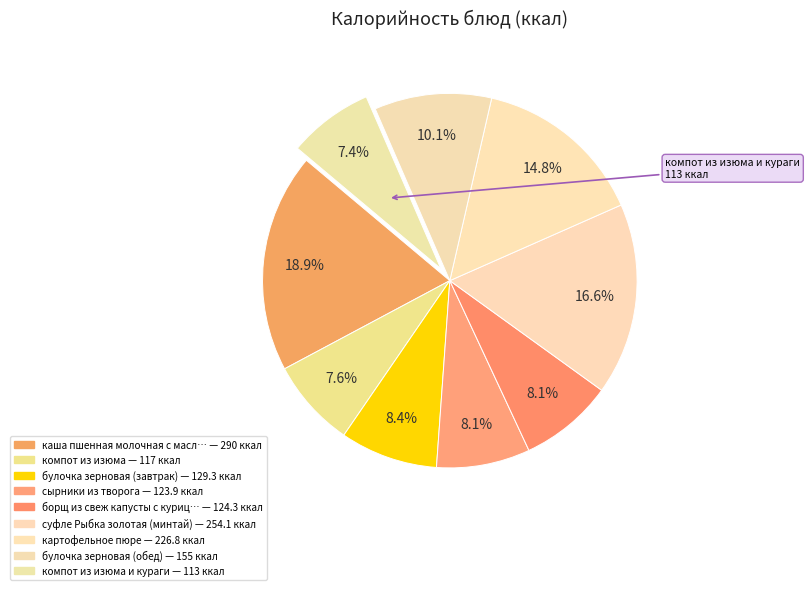

How many segments does this pie chart have?

9